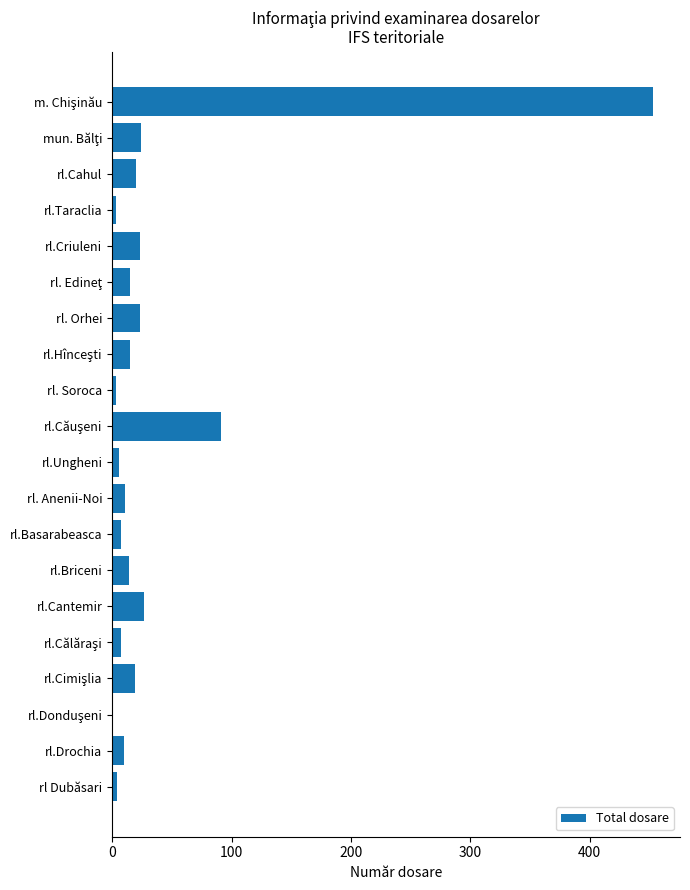

What is the sum of the values at rl. Orhei and rl.Criuleni?

46